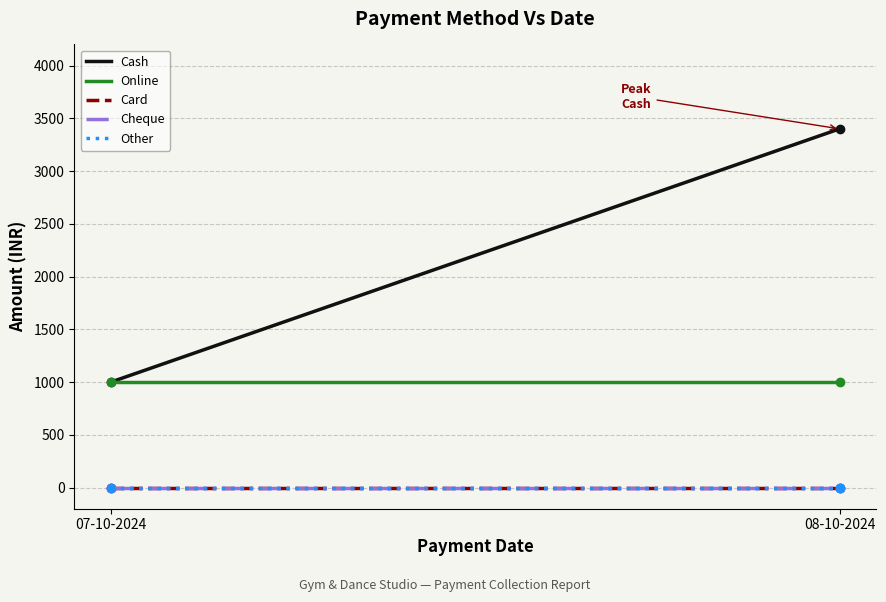

At which label is Card closest to 0?

07-10-2024